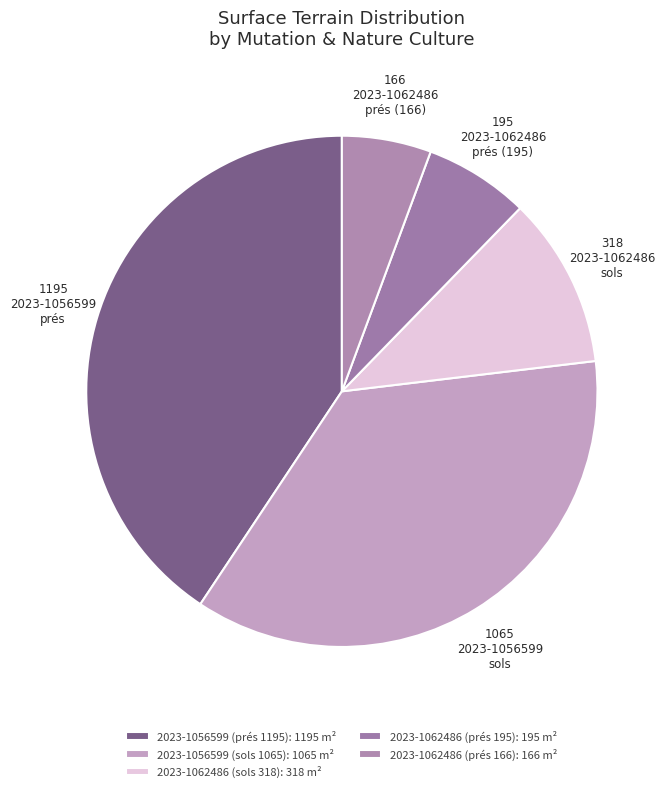

What percentage is the 2023-1062486 (sols 318) slice, to the nearest percent?

11%